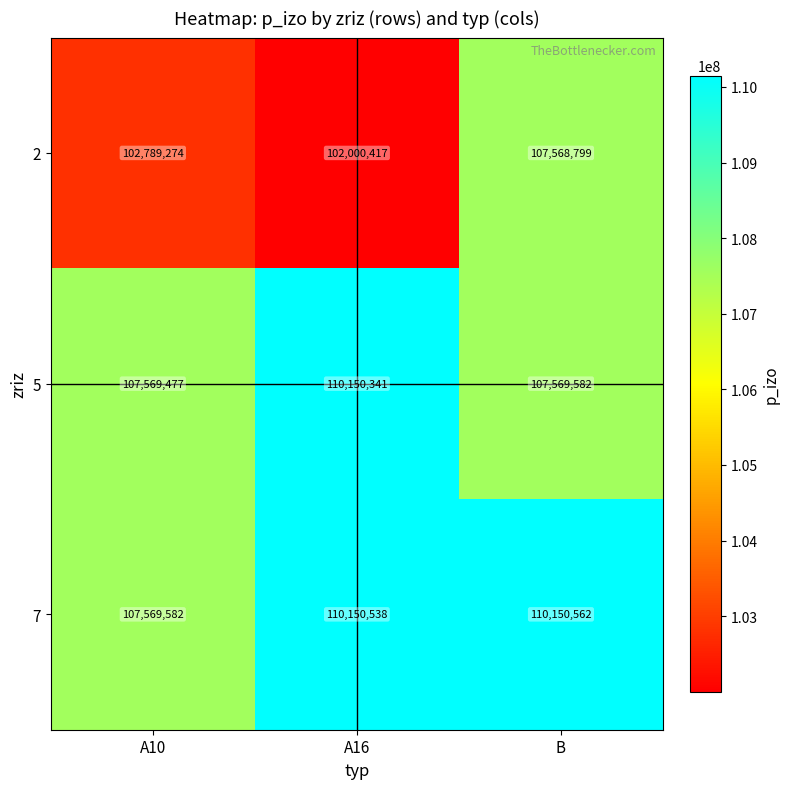

What is the spread (max minus min) of values at B?

2581763